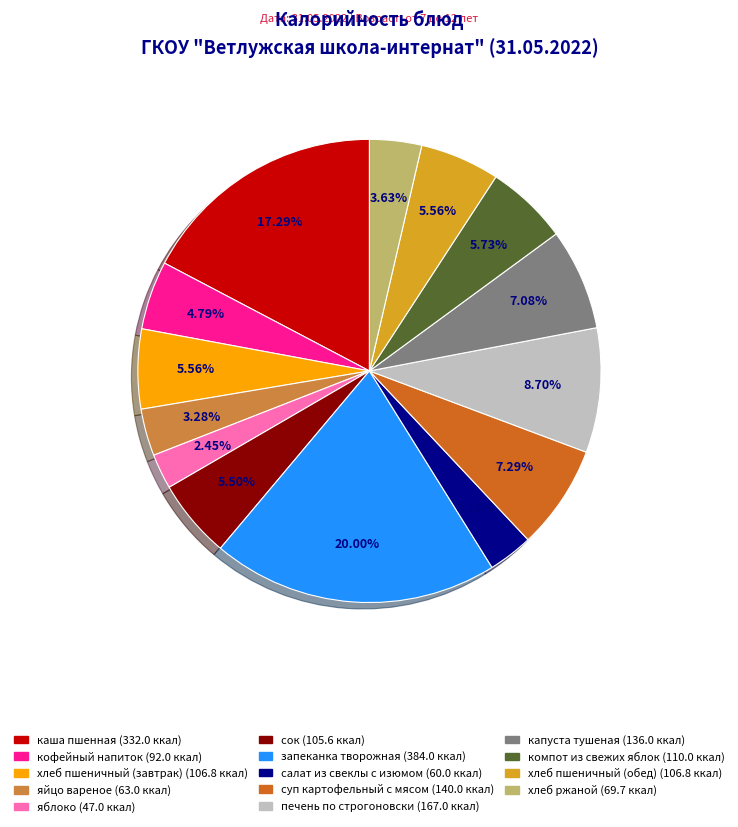

Is there any slice that represents more than half of the pie?

No